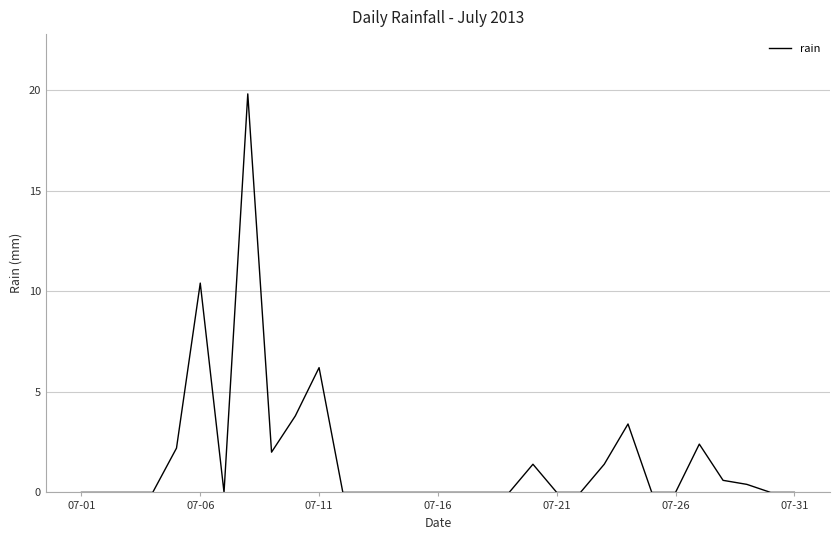

What is the difference between the maximum and minimum values?

19.8